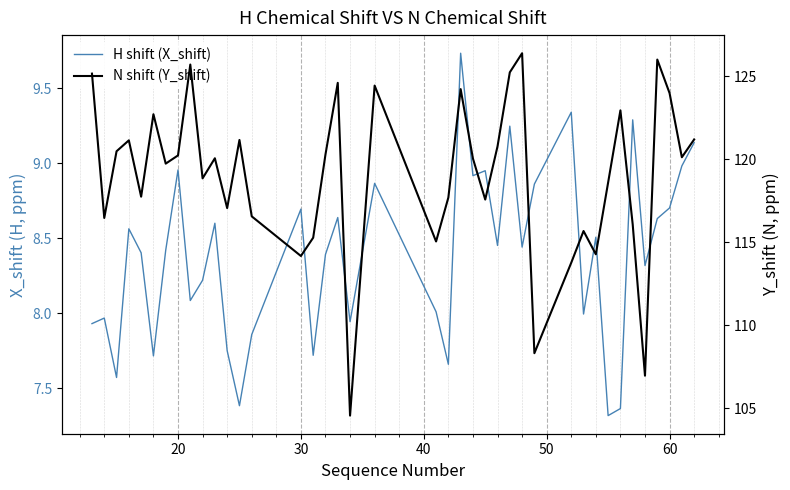

What is the average value of the H shift (X_shift) series?

8.4